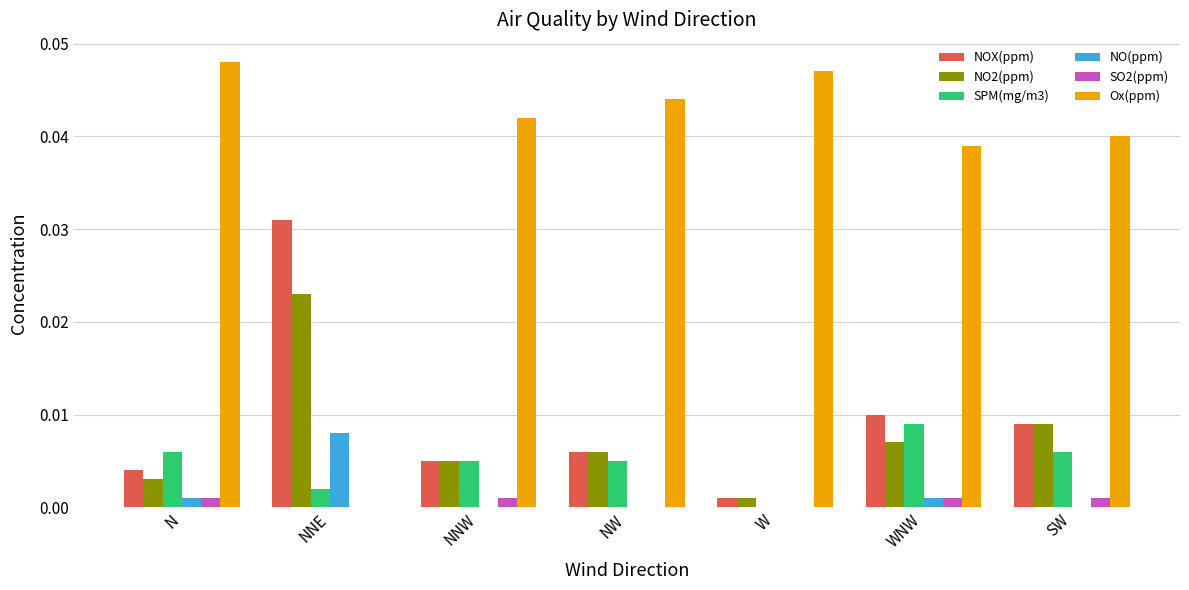

Are the bars horizontal?

No